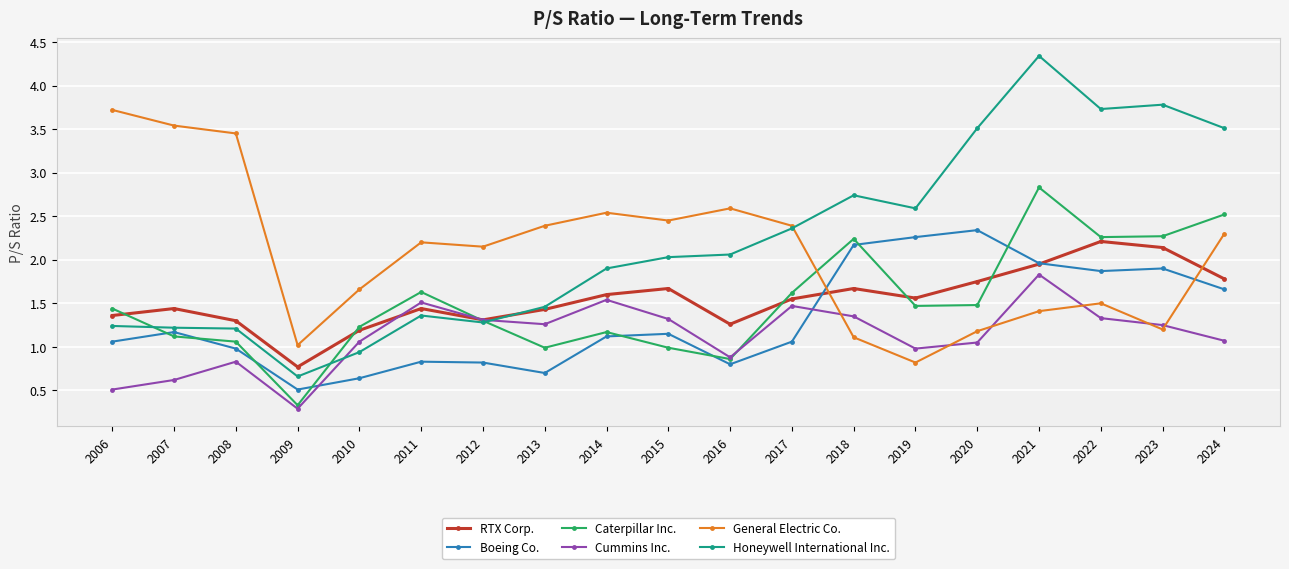

Between which two adjacent categories do Honeywell International Inc. and Cummins Inc. first intersect?

2009 and 2010